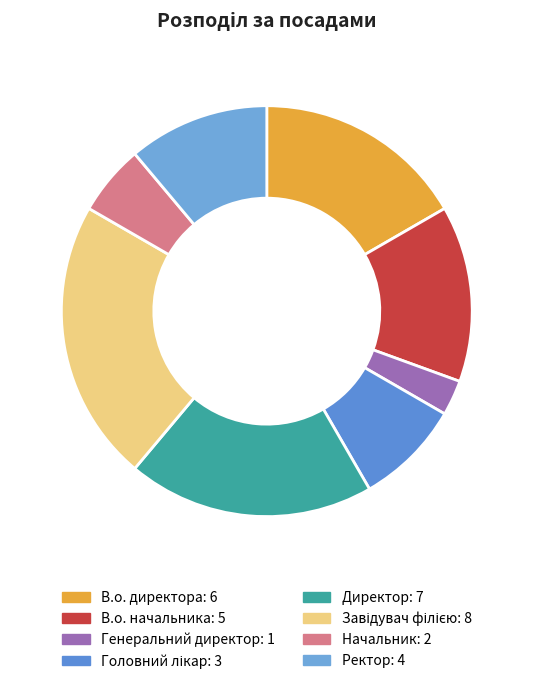

Which slice is the smallest?

Генеральний директор